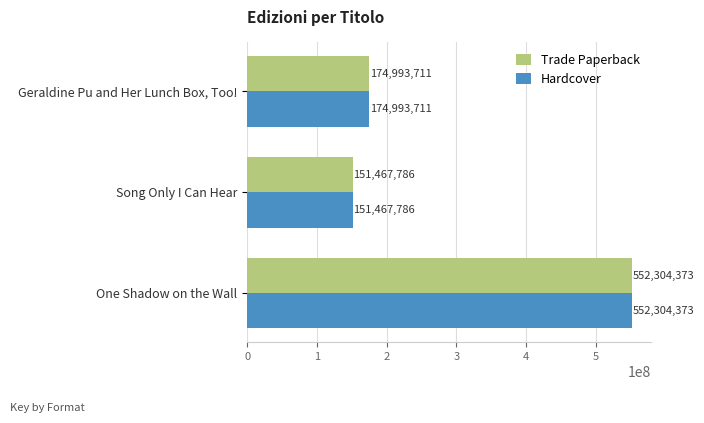

What is the minimum value for Trade Paperback?

151467786